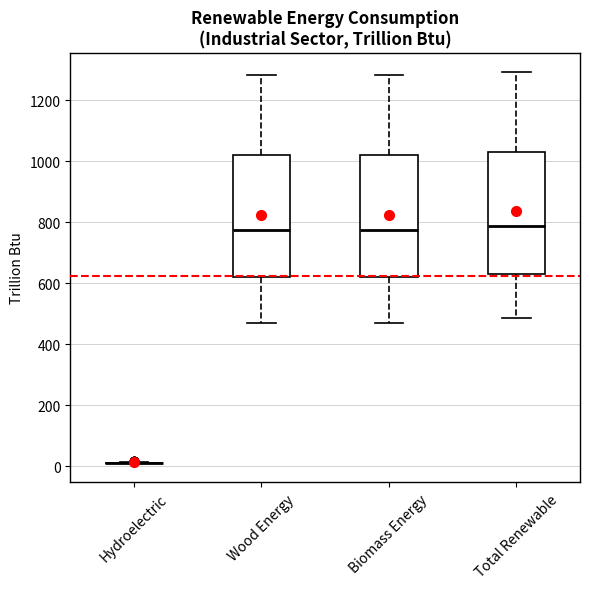

Reading left to right, read every box against the y-axis: the position of its median line, the range the box covers, and the ends of its whiskers. The values are not printed on the chart, so give them approximately, as read against the axis.

Hydroelectric: box collapsed to a line at 20, whiskers 20 to 20
Wood Energy: median 780, box 620 to 1020, whiskers 460 to 1280
Biomass Energy: median 780, box 620 to 1020, whiskers 460 to 1280
Total Renewable: median 780, box 640 to 1020, whiskers 480 to 1300